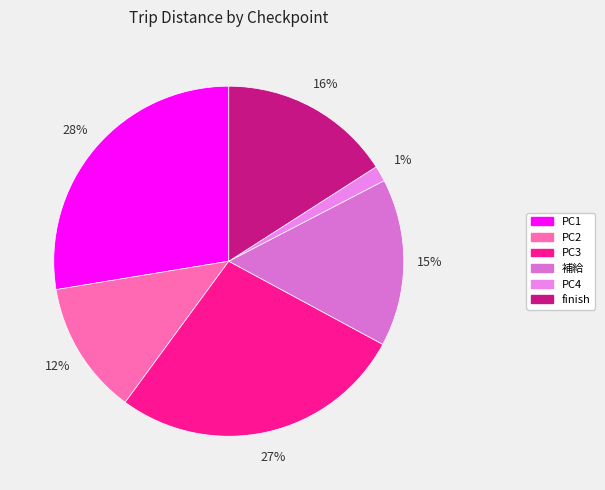

Count the number of slices in the pie.

6